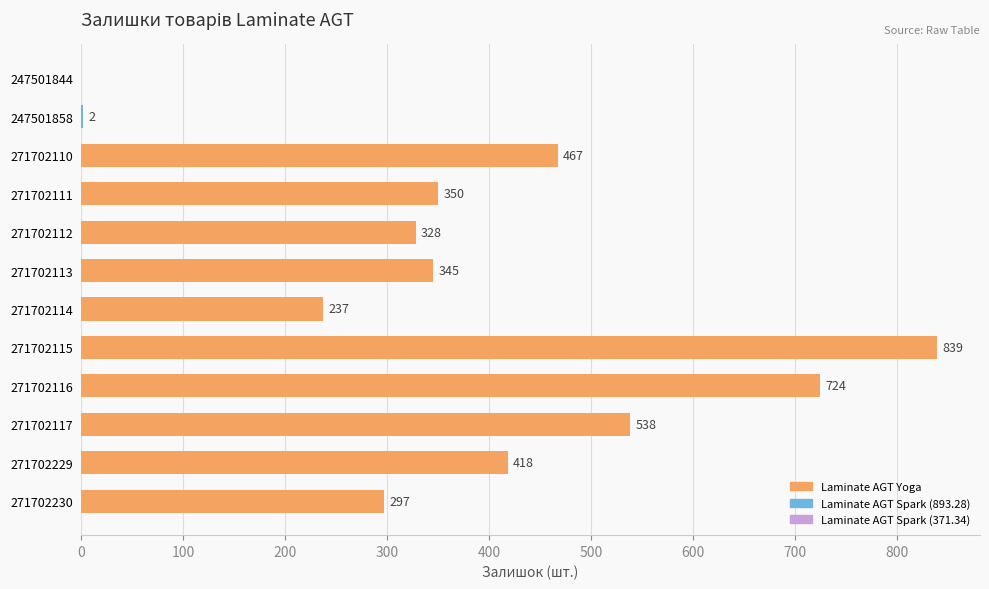

How many distinct data groups are displayed?

1